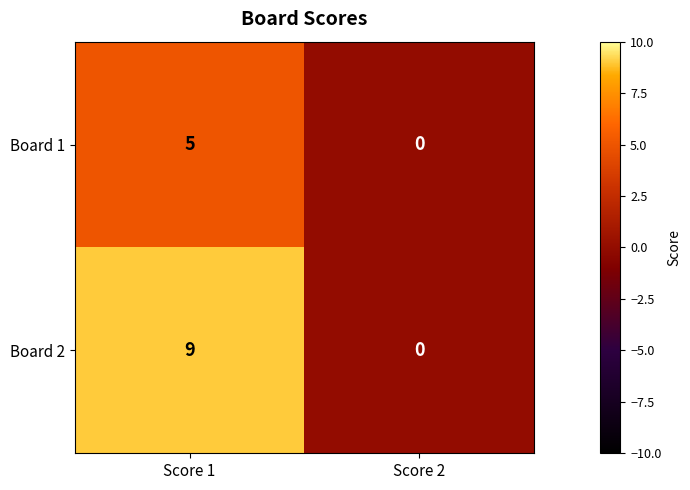

The Board 2 series shows 0 at Score 2. True or false?

True